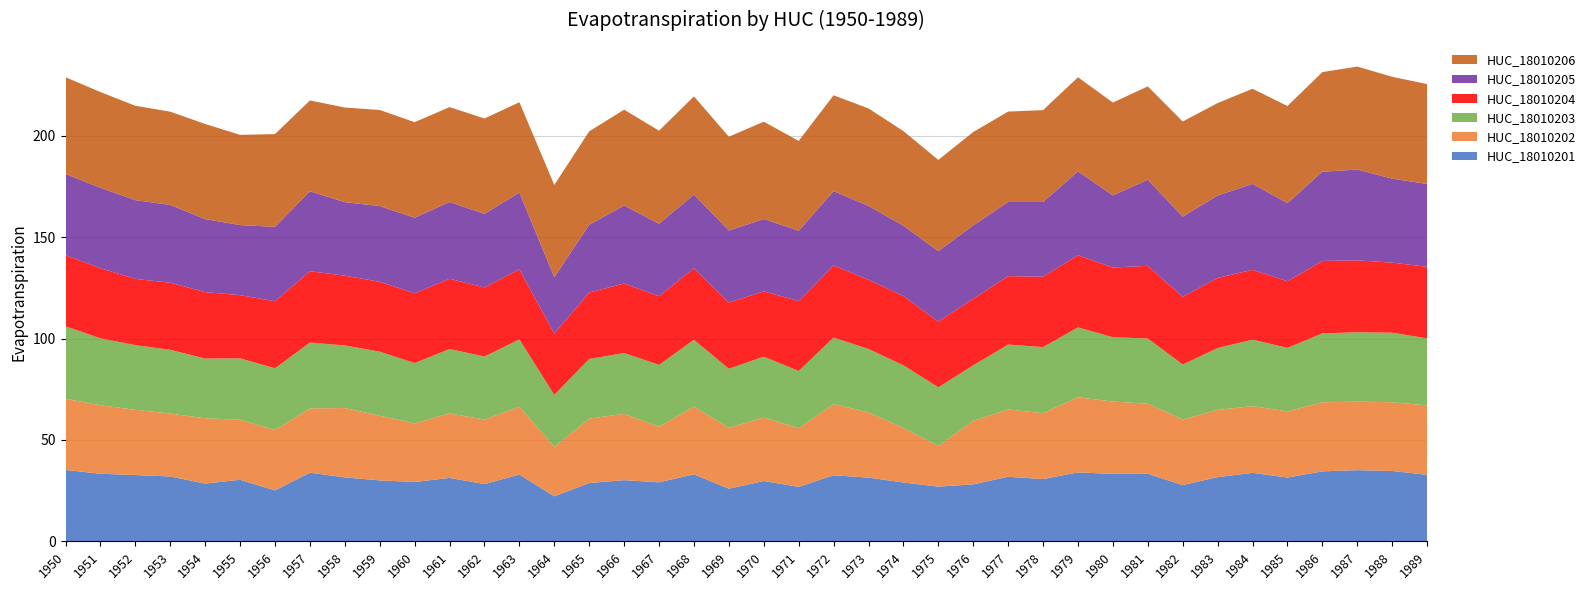

Reading left to right, list all the values displayed in this chart.

HUC_18010201: 1950=35.2	1951=33.3	1952=32.7	1953=32.0	1954=28.5	1955=30.4	1956=25.1	1957=33.9	1958=31.6	1959=30.1	1960=29.3	1961=31.3	1962=28.2	1963=33.0	1964=22.2	1965=28.8	1966=30.2	1967=29.1	1968=33.1	1969=26.0	1970=29.8	1971=26.9	1972=32.6	1973=31.5	1974=29.0	1975=27.0	1976=28.1	1977=31.9	1978=30.7	1979=34.0	1980=33.3	1981=33.3	1982=27.7	1983=31.7	1984=33.8	1985=31.5	1986=34.5	1987=35.1	1988=34.7	1989=32.8
HUC_18010202: 1950=35.1	1951=33.8	1952=32.2	1953=31.0	1954=32.2	1955=29.6	1956=29.8	1957=31.7	1958=34.2	1959=31.9	1960=28.9	1961=31.8	1962=31.8	1963=33.4	1964=24.4	1965=31.7	1966=32.7	1967=27.4	1968=33.4	1969=30.0	1970=31.3	1971=28.9	1972=35.1	1973=32.1	1974=26.9	1975=20.1	1976=31.4	1977=33.2	1978=32.5	1979=37.1	1980=35.7	1981=34.6	1982=32.4	1983=33.2	1984=32.9	1985=32.6	1986=34.0	1987=33.8	1988=33.9	1989=34.3
HUC_18010203: 1950=35.7	1951=33.0	1952=31.9	1953=31.4	1954=29.5	1955=30.3	1956=30.4	1957=32.5	1958=30.9	1959=31.6	1960=29.8	1961=31.8	1962=31.1	1963=33.2	1964=25.6	1965=29.4	1966=29.9	1967=30.5	1968=32.9	1969=29.1	1970=30.0	1971=28.3	1972=32.8	1973=31.3	1974=30.9	1975=28.9	1976=27.3	1977=32.0	1978=32.6	1979=34.4	1980=31.7	1981=32.1	1982=27.1	1983=30.5	1984=32.8	1985=31.3	1986=34.0	1987=34.2	1988=34.3	1989=33.0
HUC_18010204: 1950=35.0	1951=34.6	1952=32.7	1953=33.1	1954=32.8	1955=31.2	1956=33.1	1957=35.2	1958=34.4	1959=34.5	1960=34.4	1961=34.6	1962=34.1	1963=34.5	1964=30.3	1965=32.8	1966=34.3	1967=33.8	1968=35.3	1969=32.6	1970=32.2	1971=34.4	1972=35.6	1973=34.1	1974=34.2	1975=32.4	1976=32.8	1977=33.7	1978=34.7	1979=35.6	1980=34.4	1981=35.8	1982=33.4	1983=34.6	1984=34.4	1985=32.8	1986=35.7	1987=35.5	1988=34.6	1989=35.3
HUC_18010205: 1950=40.1	1951=39.6	1952=38.8	1953=38.4	1954=36.0	1955=34.6	1956=36.7	1957=39.4	1958=36.3	1959=37.3	1960=37.3	1961=37.9	1962=36.3	1963=37.9	1964=27.8	1965=33.4	1966=38.5	1967=35.8	1968=36.3	1969=35.5	1970=35.7	1971=34.7	1972=36.7	1973=36.4	1974=34.7	1975=34.8	1976=36.2	1977=36.6	1978=36.8	1979=41.4	1980=35.6	1981=42.4	1982=39.5	1983=40.6	1984=42.4	1985=38.5	1986=44.0	1987=44.8	1988=41.4	1989=40.9
HUC_18010206: 1950=47.7	1951=47.2	1952=46.5	1953=45.9	1954=46.9	1955=44.5	1956=45.7	1957=44.8	1958=46.7	1959=47.4	1960=47.1	1961=46.8	1962=47.0	1963=44.5	1964=45.5	1965=46.1	1966=47.3	1967=45.9	1968=48.4	1969=46.3	1970=48.0	1971=44.3	1972=47.3	1973=48.1	1974=46.6	1975=45.0	1976=46.0	1977=44.6	1978=45.3	1979=46.4	1980=45.8	1981=46.0	1982=46.9	1983=45.6	1984=46.9	1985=47.9	1986=49.1	1987=50.8	1988=50.2	1989=49.2